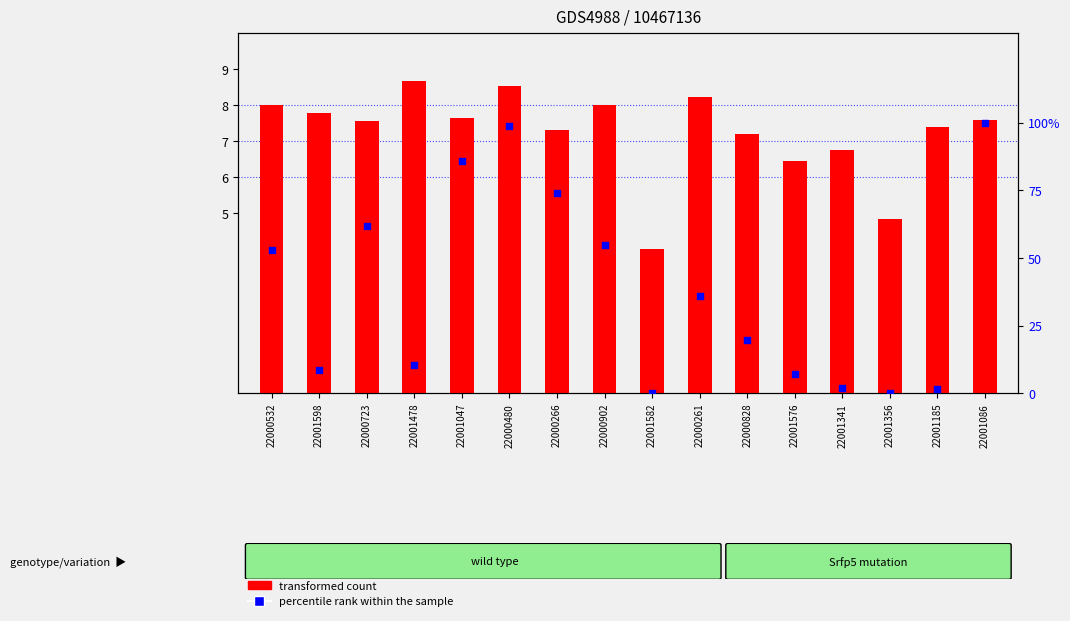

Which series reaches the minimum Y coordinate?

percentile rank within the sample